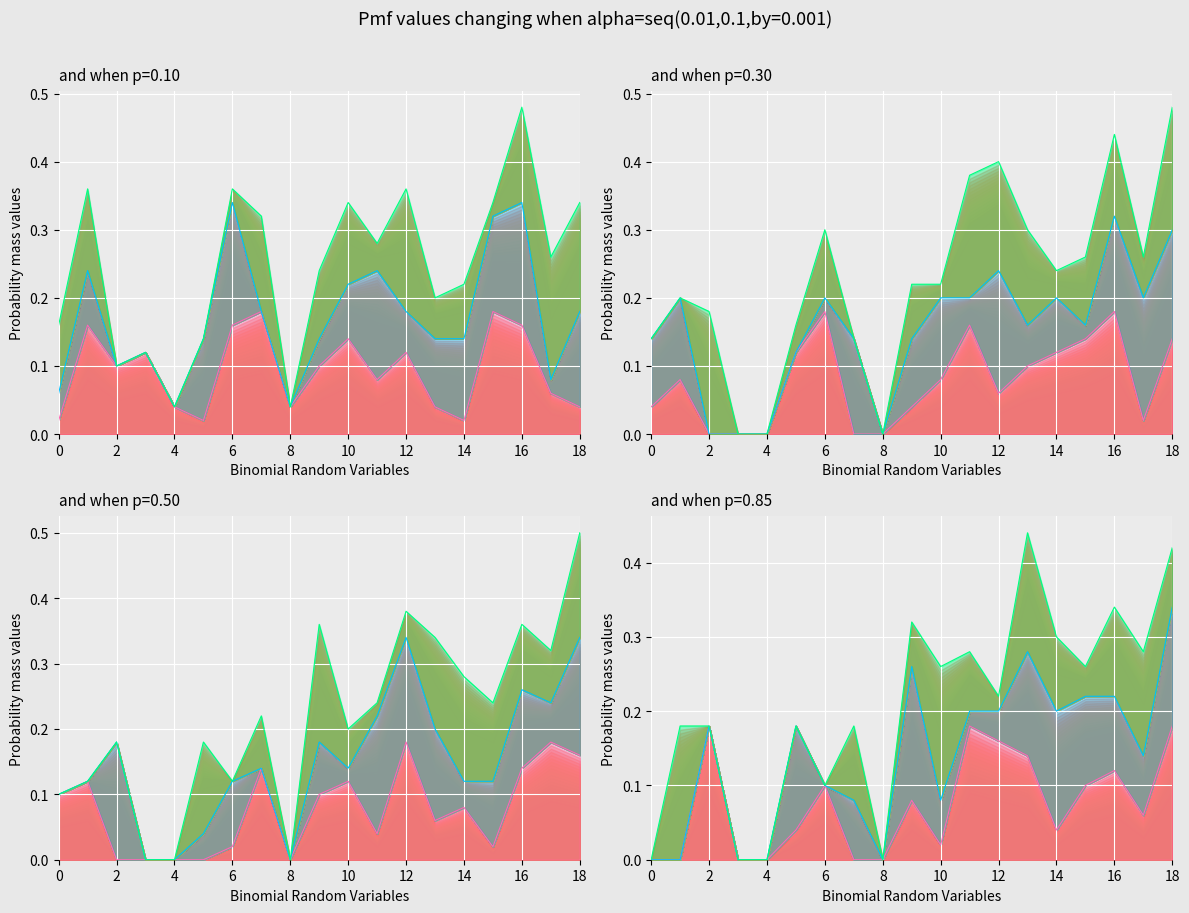

At how many categories does at least one series exceed 0?

19